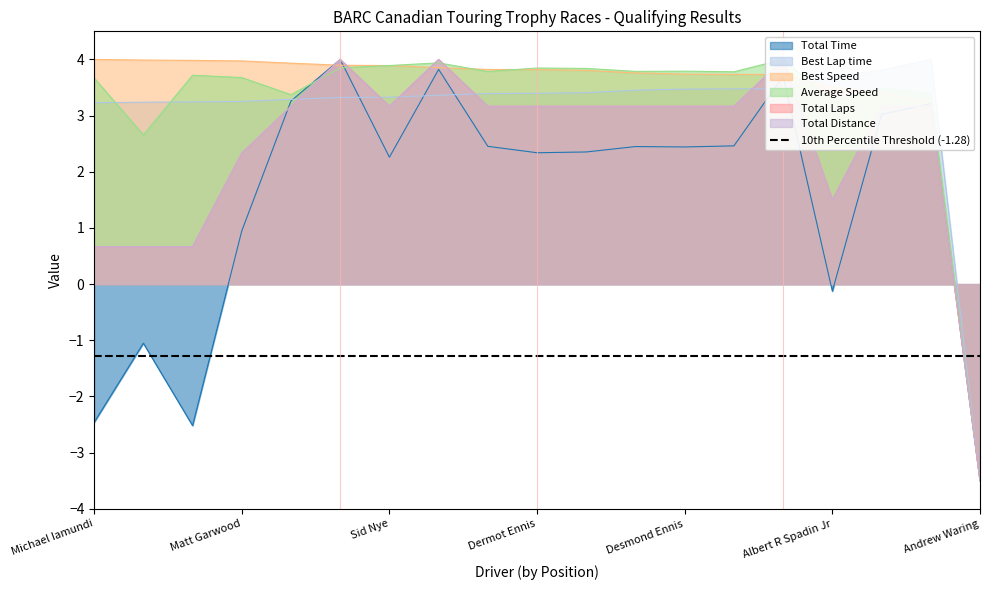

What is the difference between the maximum and minimum values in the Best Lap time series?

7.5